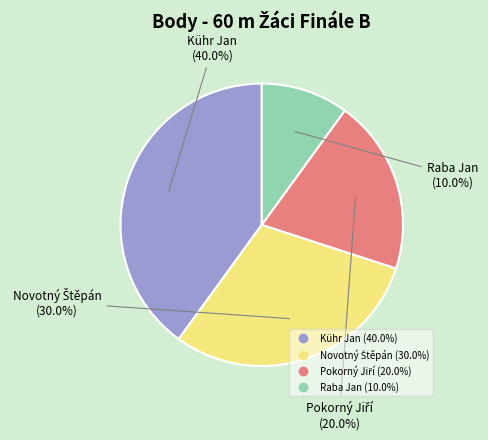

Does Raba Jan account for over 50% of the chart?

No